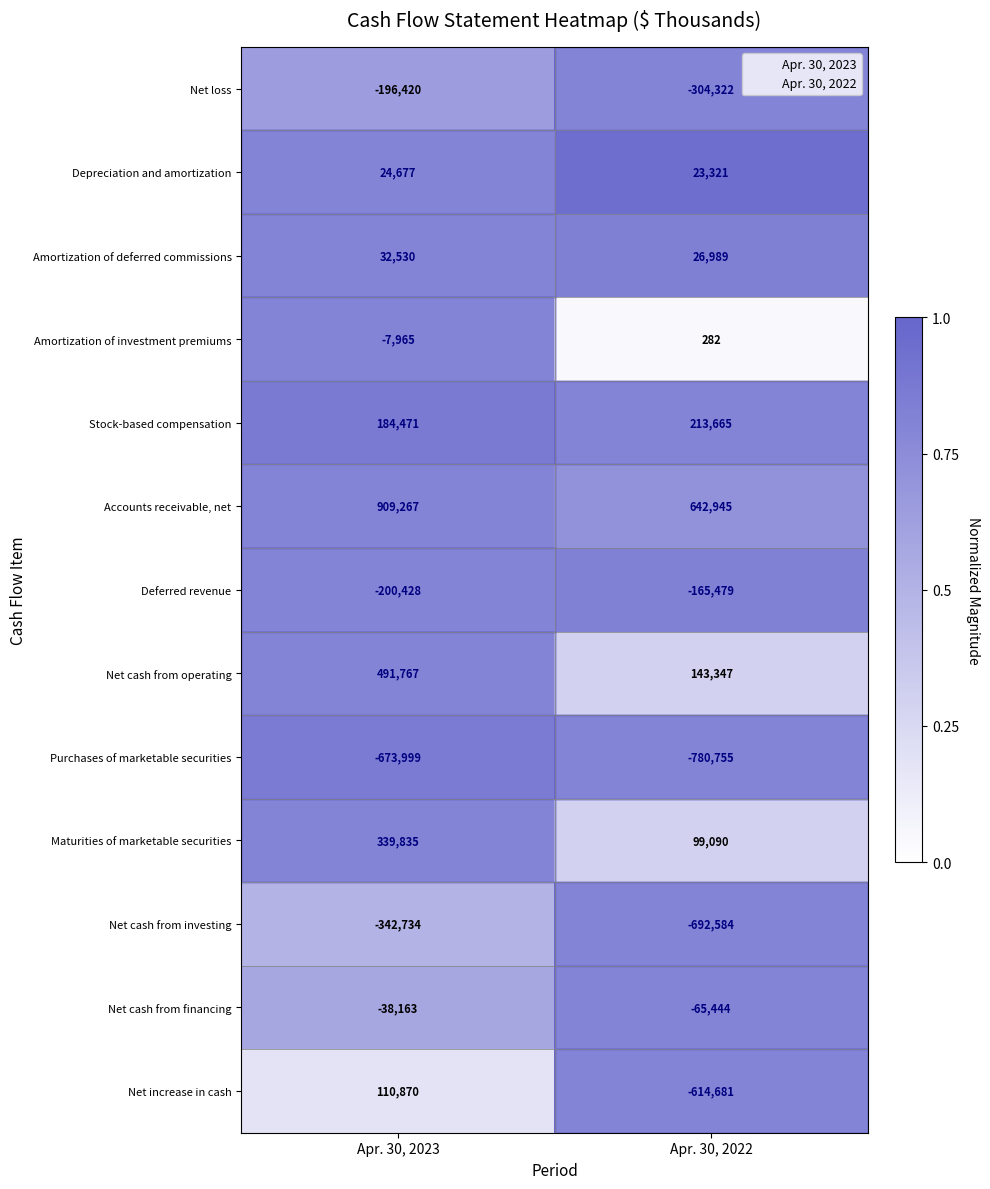

What is the maximum value shown in the chart?

909267